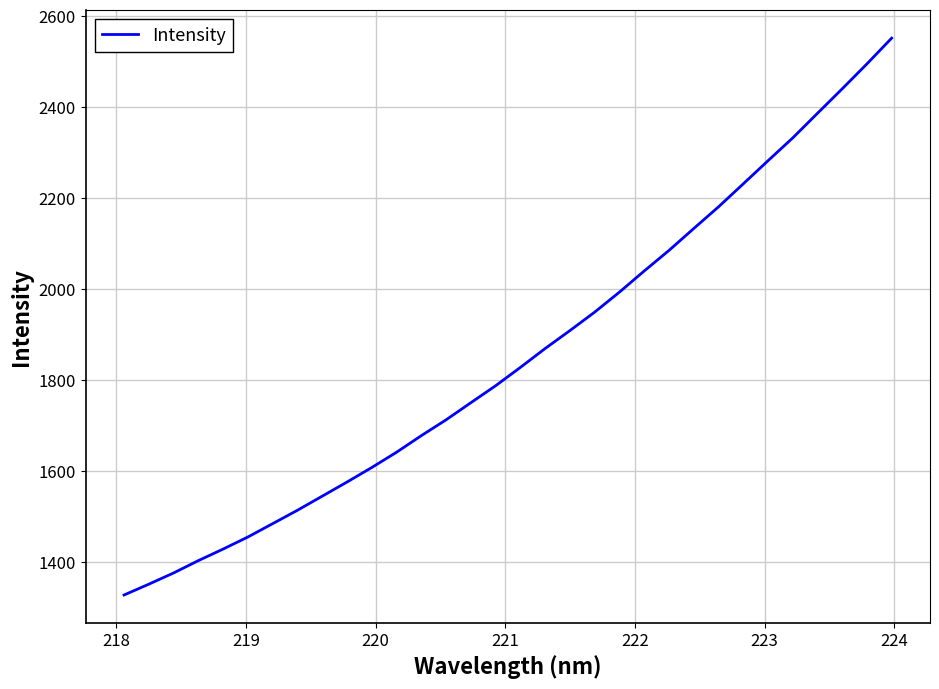

What is the average value?

1854.2